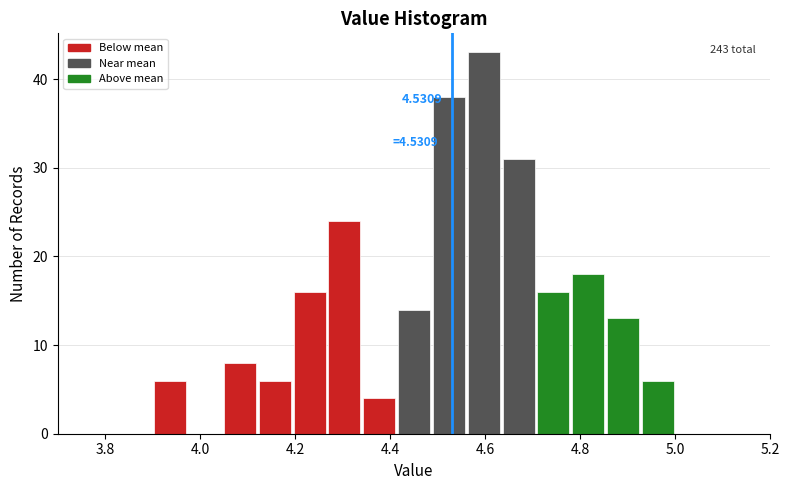

Read against the x-axis, roughly where is the centre of the tallest bar?

4.60